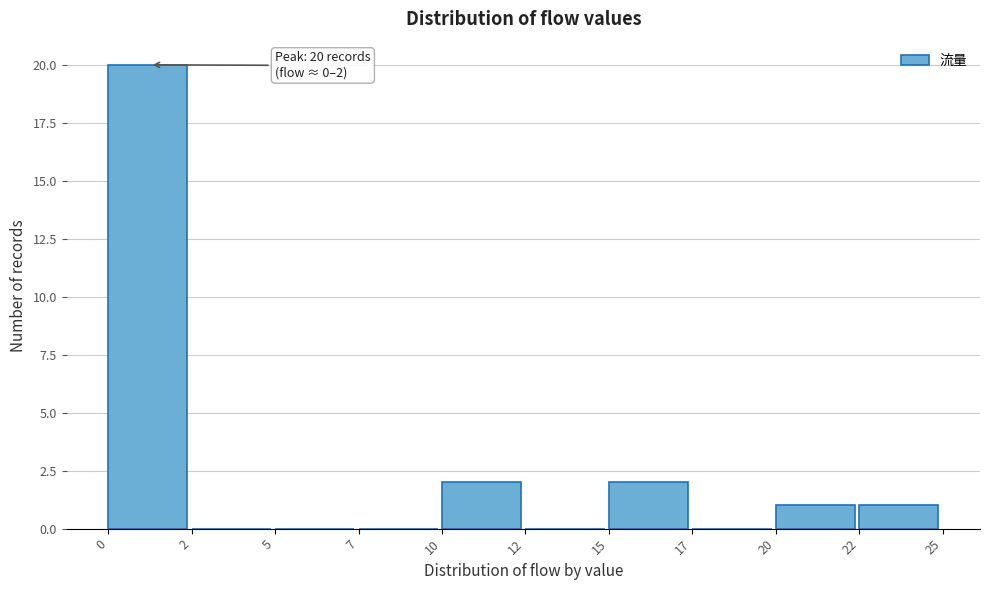

Reading left to right, what are all the values shown in this chart?

0=20	2=0	5=0	7=0	10=2	12=0	15=2	17=0	20=1	22=1